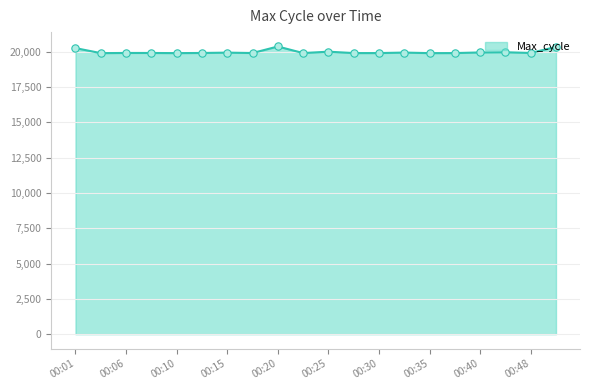

What is the greatest value displayed?

20382